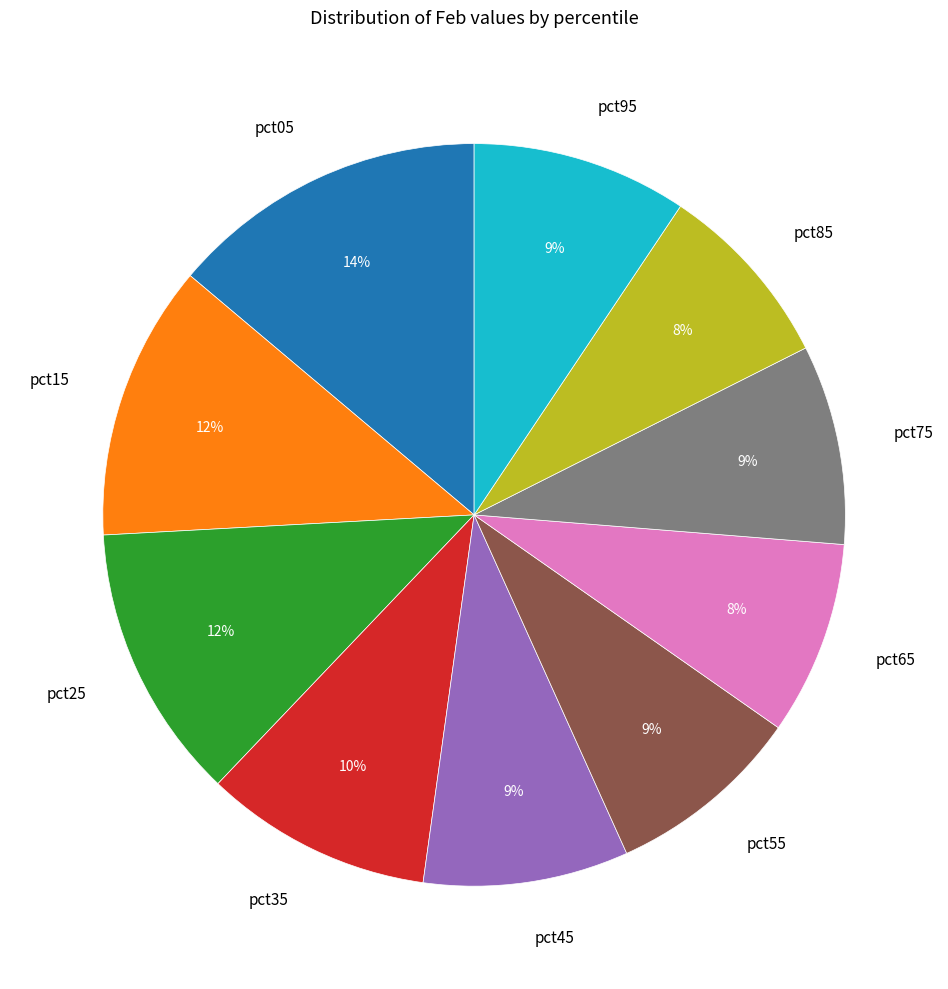

True or false: pct25 accounts for 12% of the total.

True